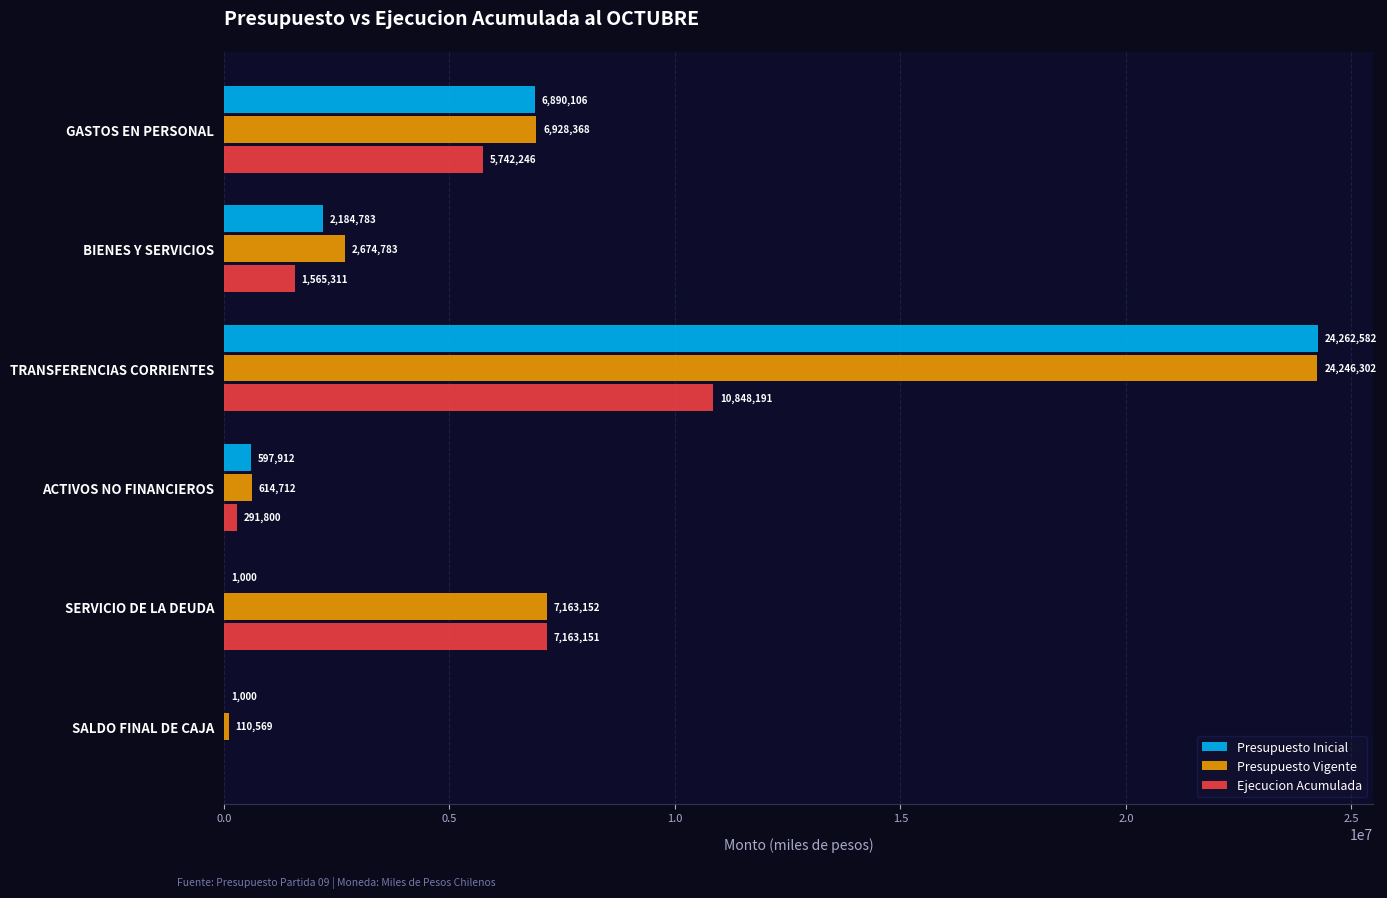

Which series has the largest total across all categories?

Presupuesto Vigente